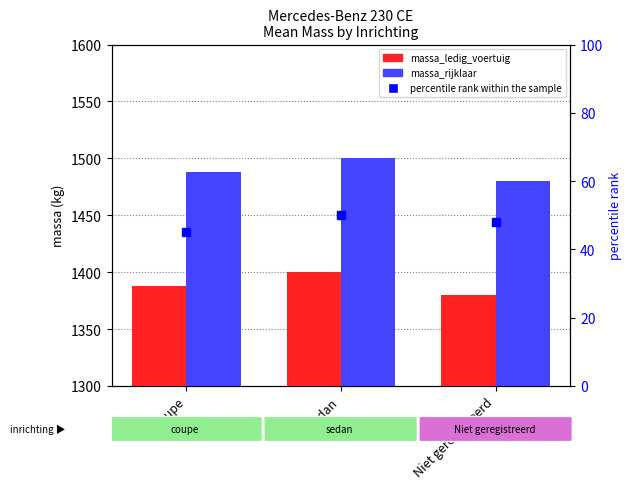

Reading right to left, list all the values displayed in this chart.

massa_ledig_voertuig: 1380	1400	1388
massa_rijklaar: 1480	1500	1488